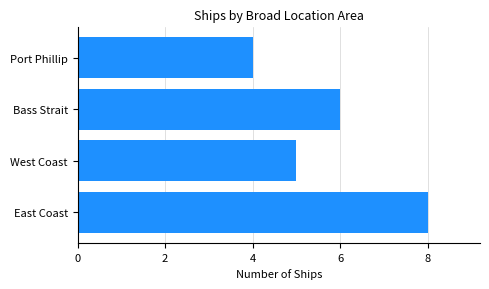

What is the sum of the values at Port Phillip and West Coast?

9